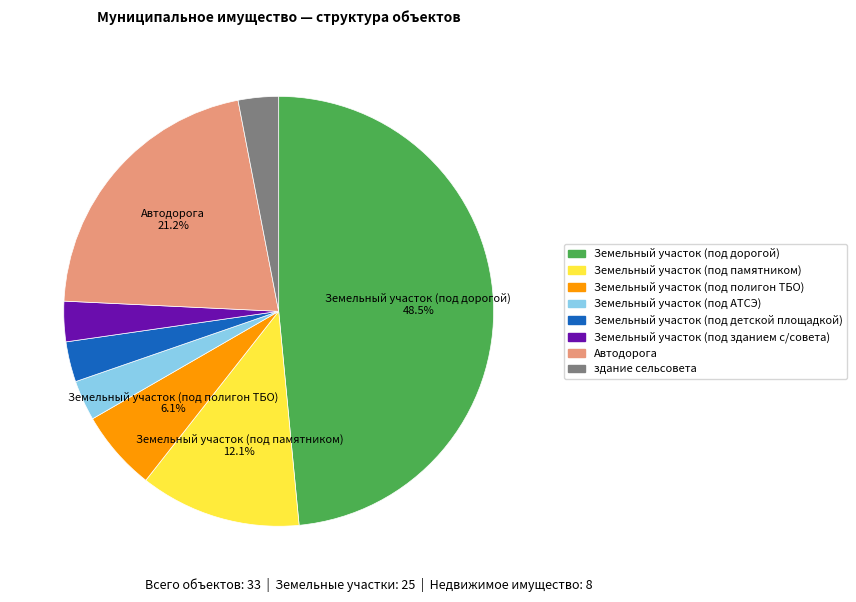

Is there any slice that represents more than half of the pie?

No